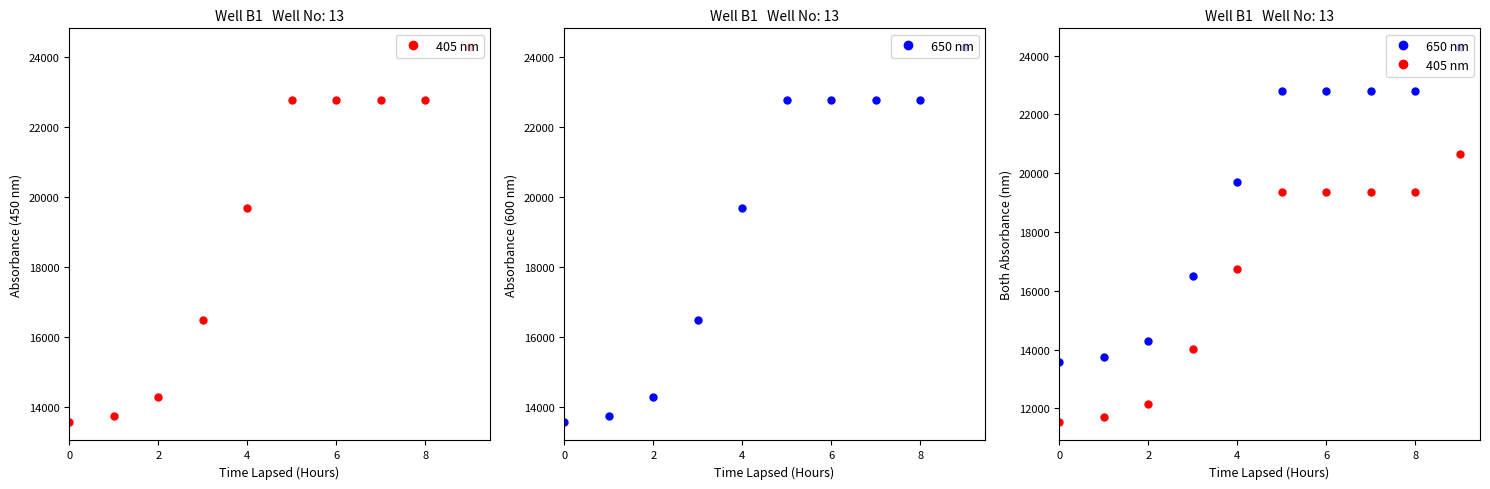

The 405 nm series shows 19363.0 at 7. True or false?

True